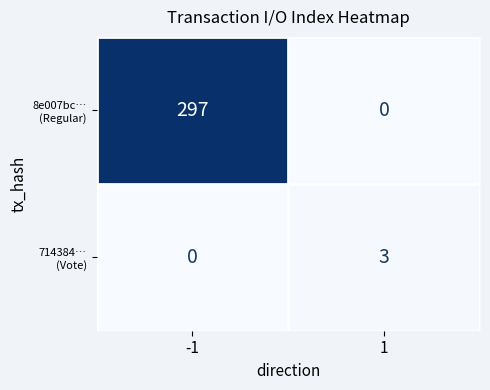

What is the maximum value shown in the chart?

297